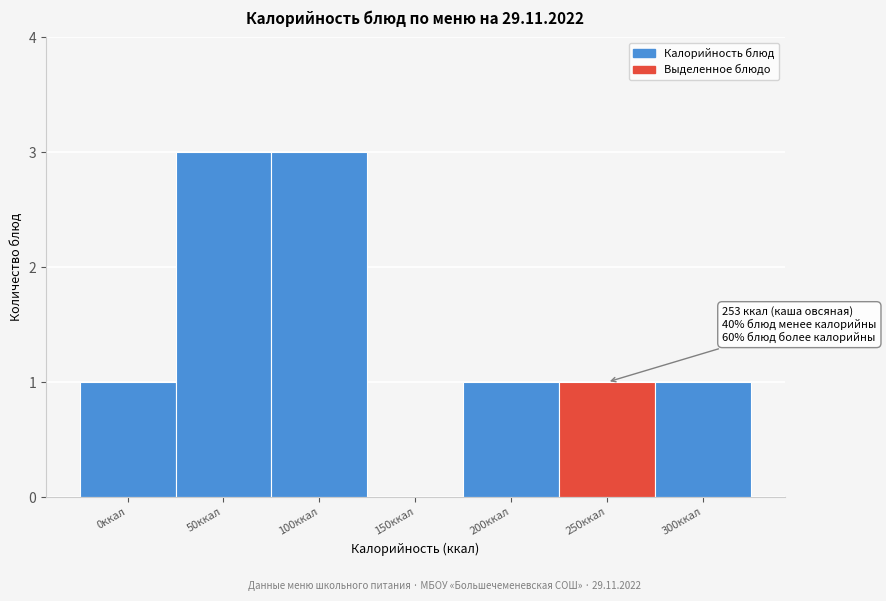

Reading left to right, what are all the values shown in this chart?

0ккал=1	50ккал=3	100ккал=3	150ккал=0	200ккал=1	250ккал=1	300ккал=1